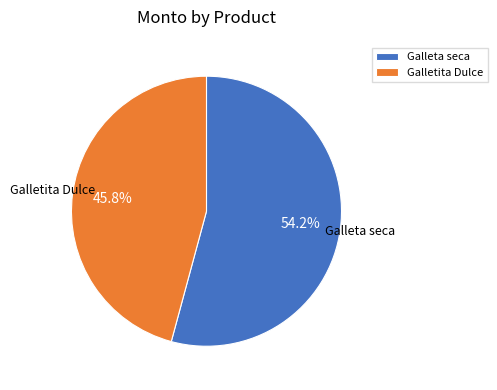

How much of the chart is everything except Galletita Dulce?

54.2%